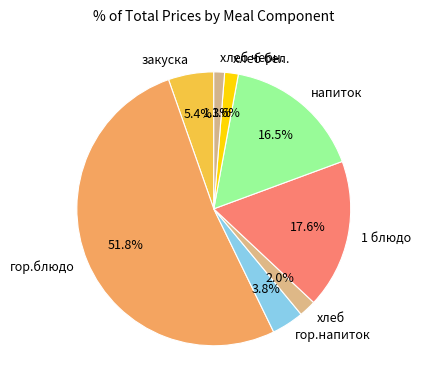

What is the ratio of the value at хлеб бел. to the value at закуска?

0.3